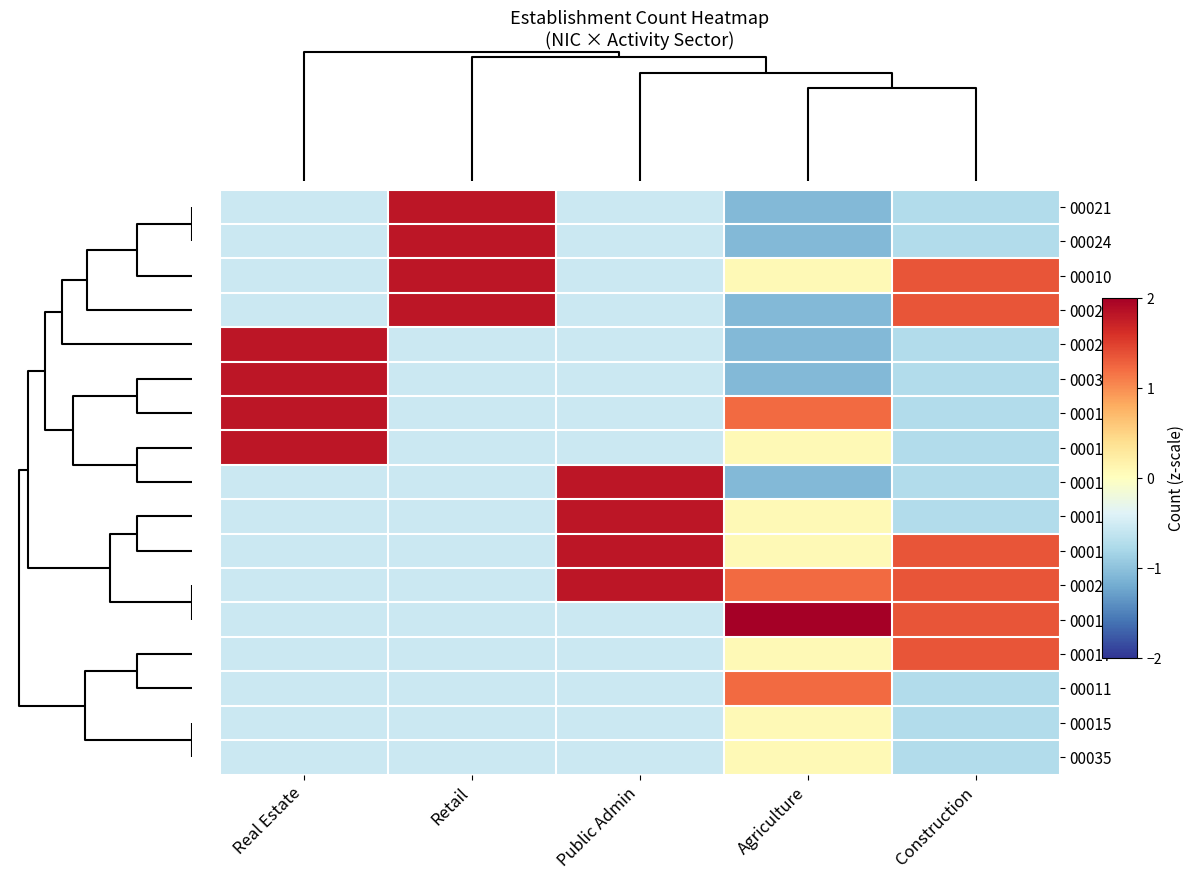

What is the spread (max minus min) of values at Real Estate?

2.4